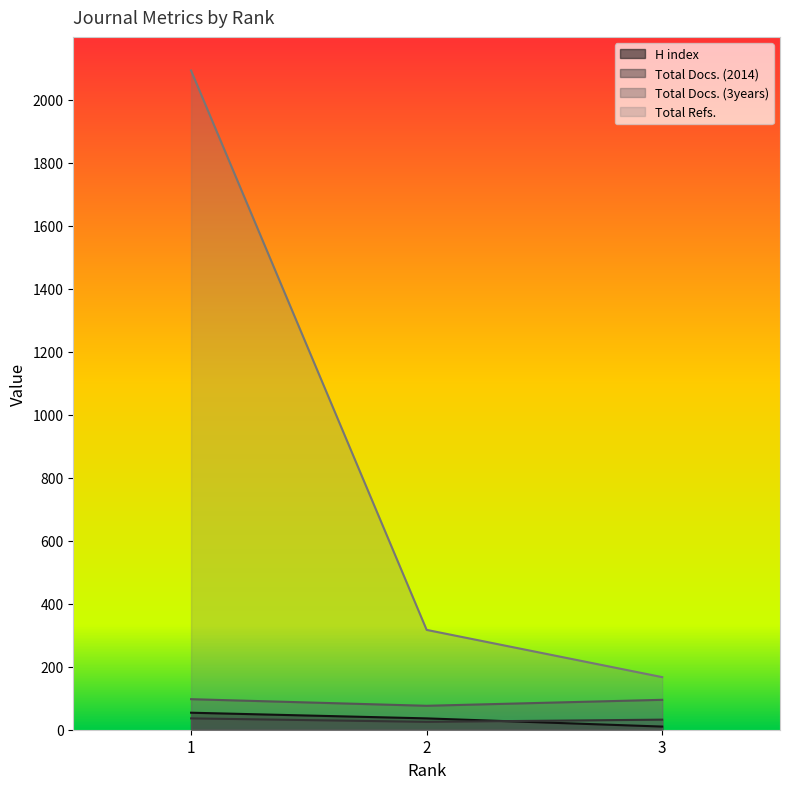

At which label does Total Docs. (2014) reach its peak?

1